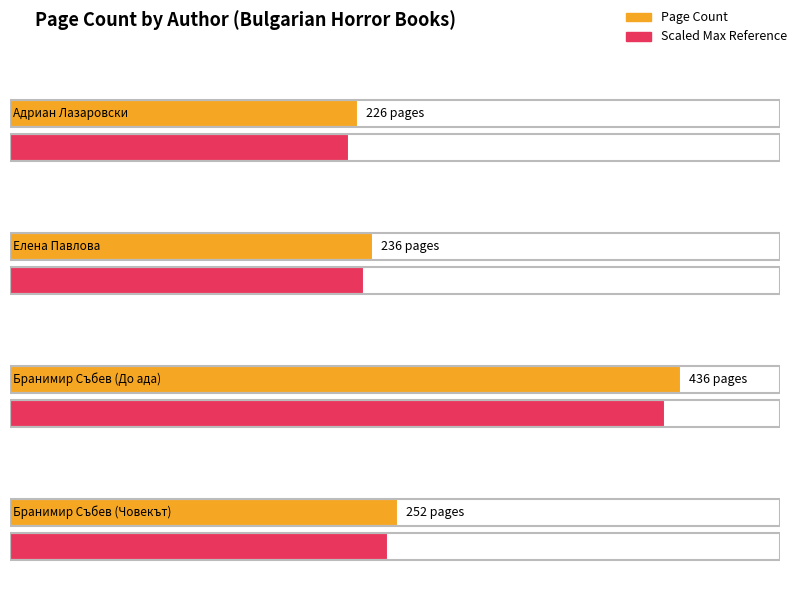

What is the label of the 3rd bar from the left?

Бранимир Събев (До ада)